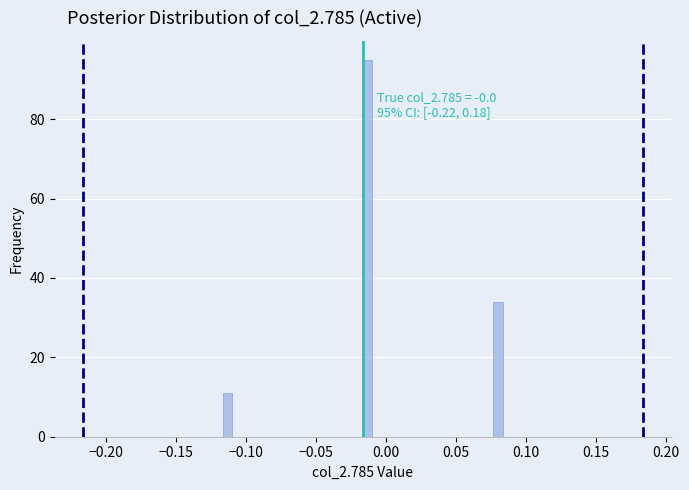

Read against the x-axis, roughly where is the centre of the tallest bar?

-0.015